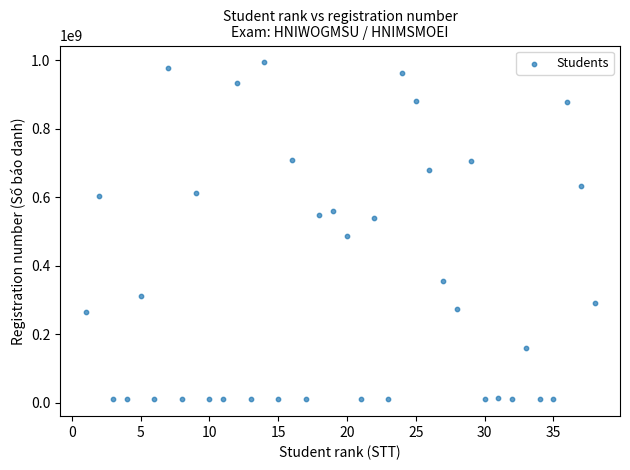

What is the range of X values (max minus min)?

37